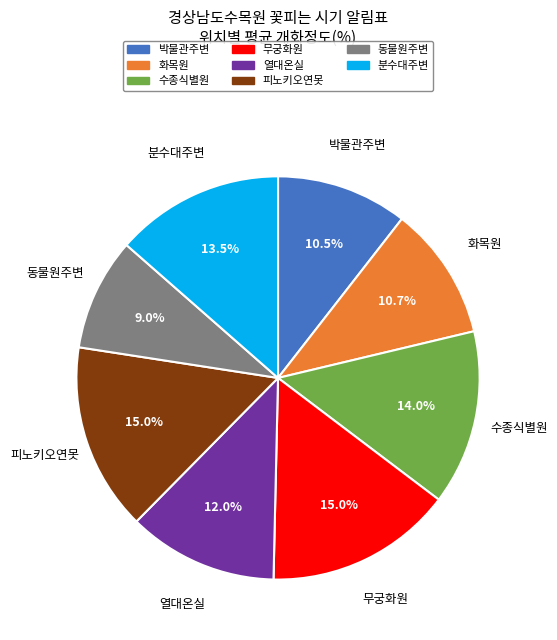

Is there any slice that represents more than half of the pie?

No